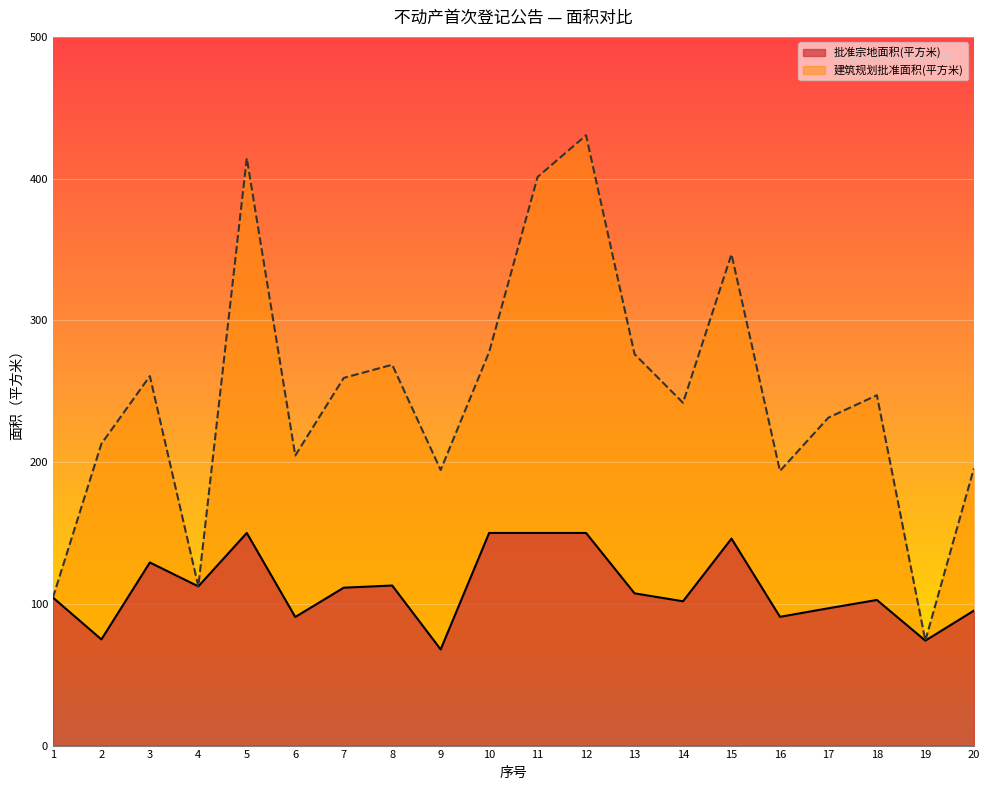

Where does the 建筑规划批准面积(平方米) series first go above 247?

3